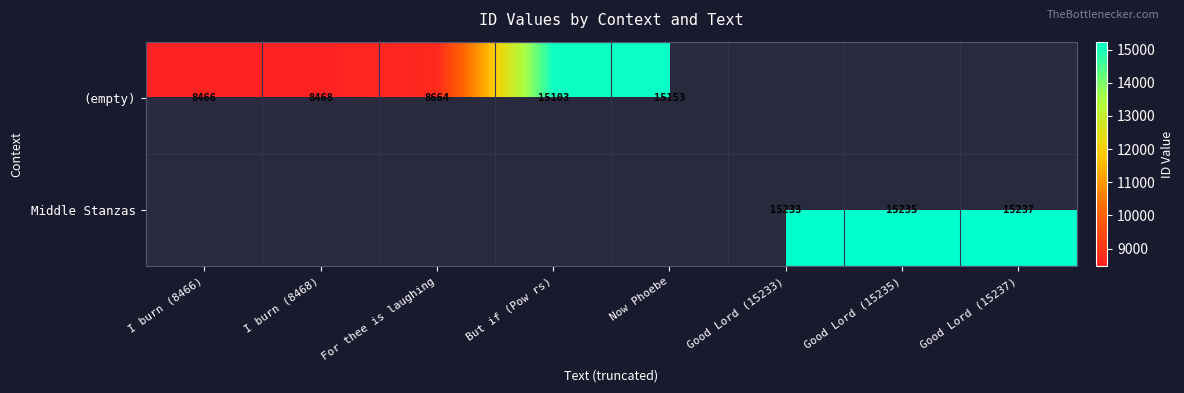

The (empty) series shows 23489 at But if (Pow rs). True or false?

False